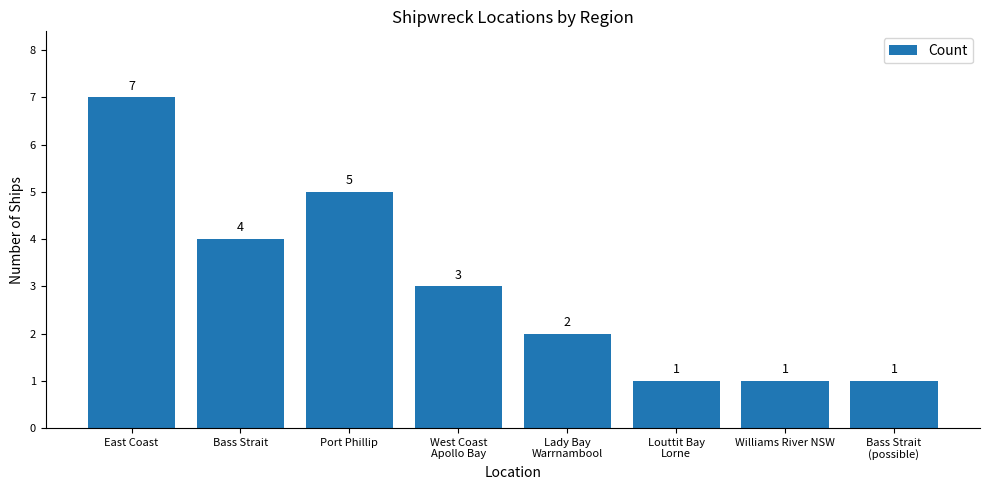

Which has a higher value, Bass Strait or Lady Bay
Warrnambool?

Bass Strait